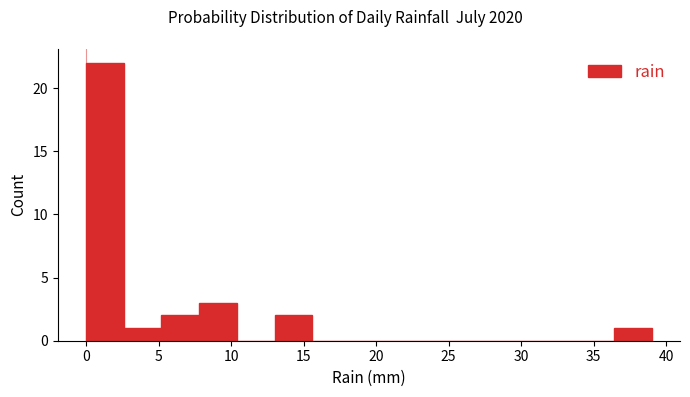

Reading left to right, transcribe this chart: for each bar, give the range it covers on the x-axis and its height. Neither the bar edges nor the heights are printed on the chart, so give them approximately, as read against the axes.

0.0 to 2.6: 22
2.6 to 5.2: 1
5.2 to 7.8: 2
7.8 to 10.4: 3
10.4 to 13.0: 0
13.0 to 15.6: 2
15.6 to 18.2: 0
18.2 to 20.8: 0
20.8 to 23.4: 0
23.4 to 26.0: 0
26.0 to 28.6: 0
28.6 to 31.2: 0
31.2 to 33.8: 0
33.8 to 36.4: 0
36.4 to 39.0: 1